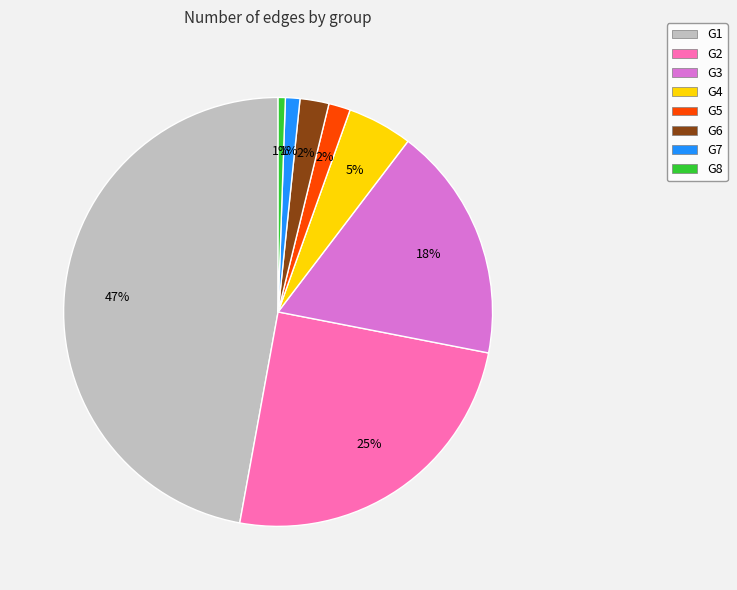

Do G4 and G7 together represent more than half of the pie?

No